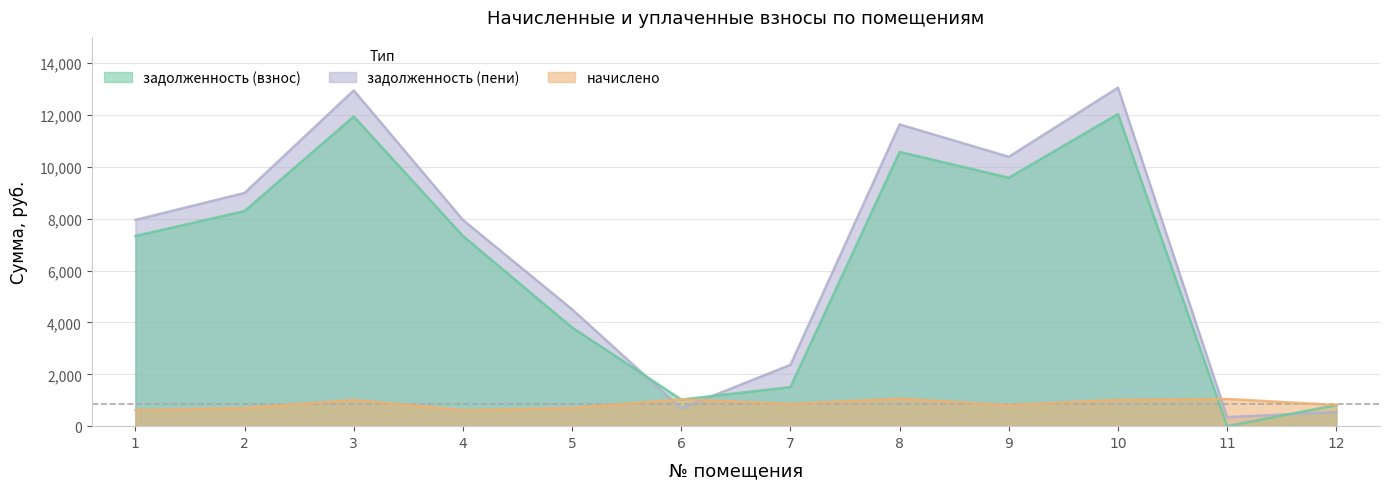

At which label does задолженность (взнос) first exceed 7334?

1